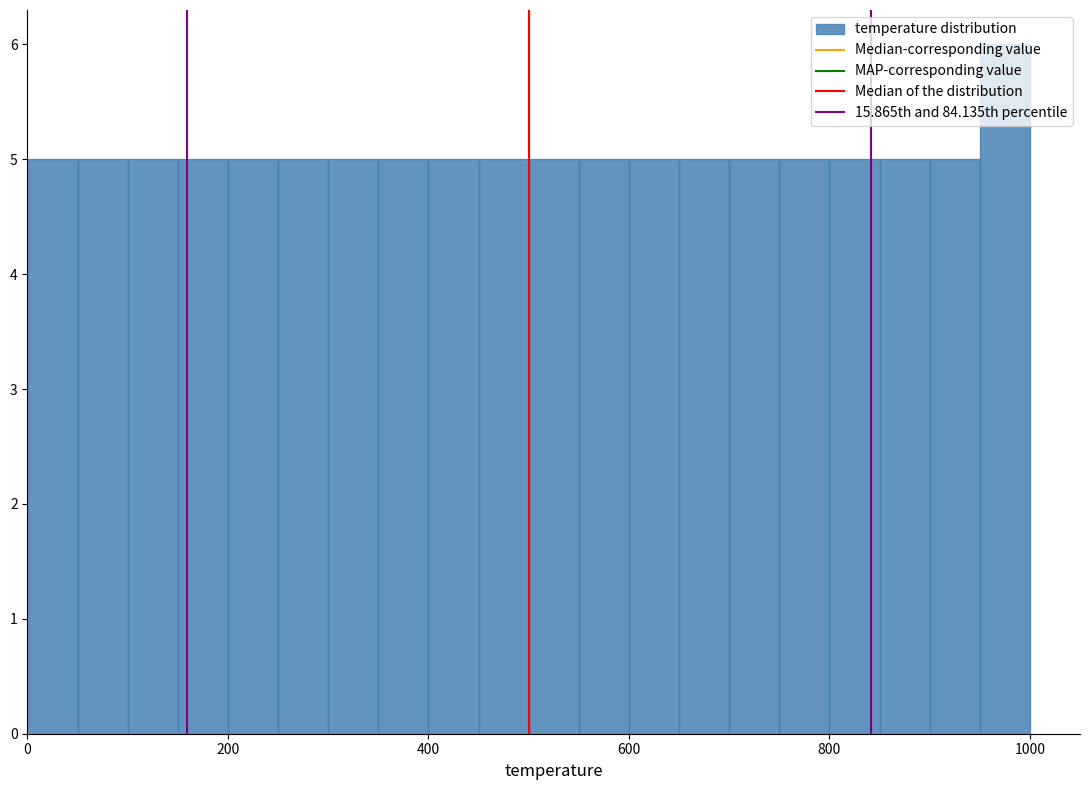

Around what value on the x-axis is the tallest bar? Give the approximate position of its centre, as read against the axis.

980